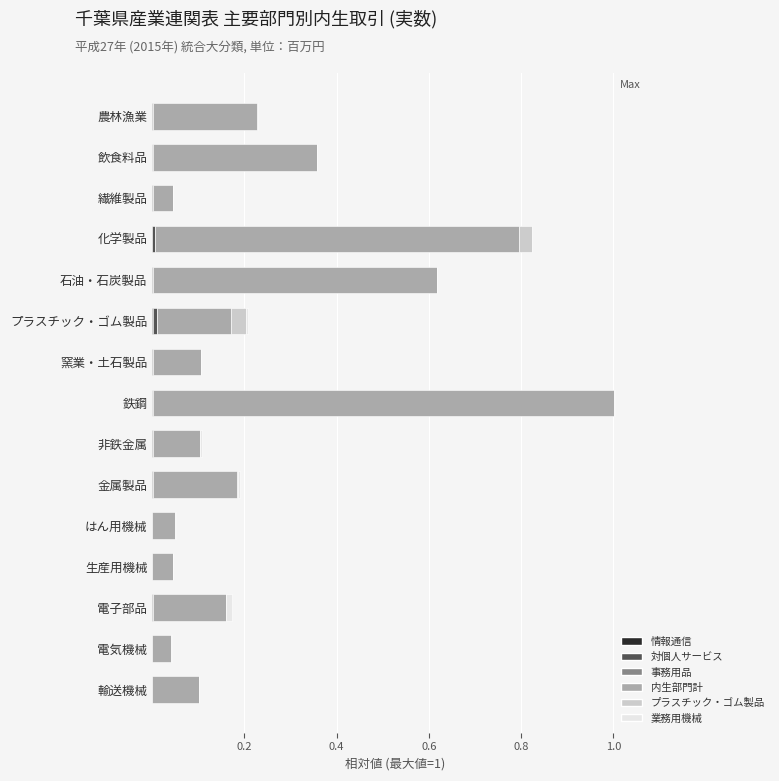

At which category is the sum across all series the highest?

鉄鋼